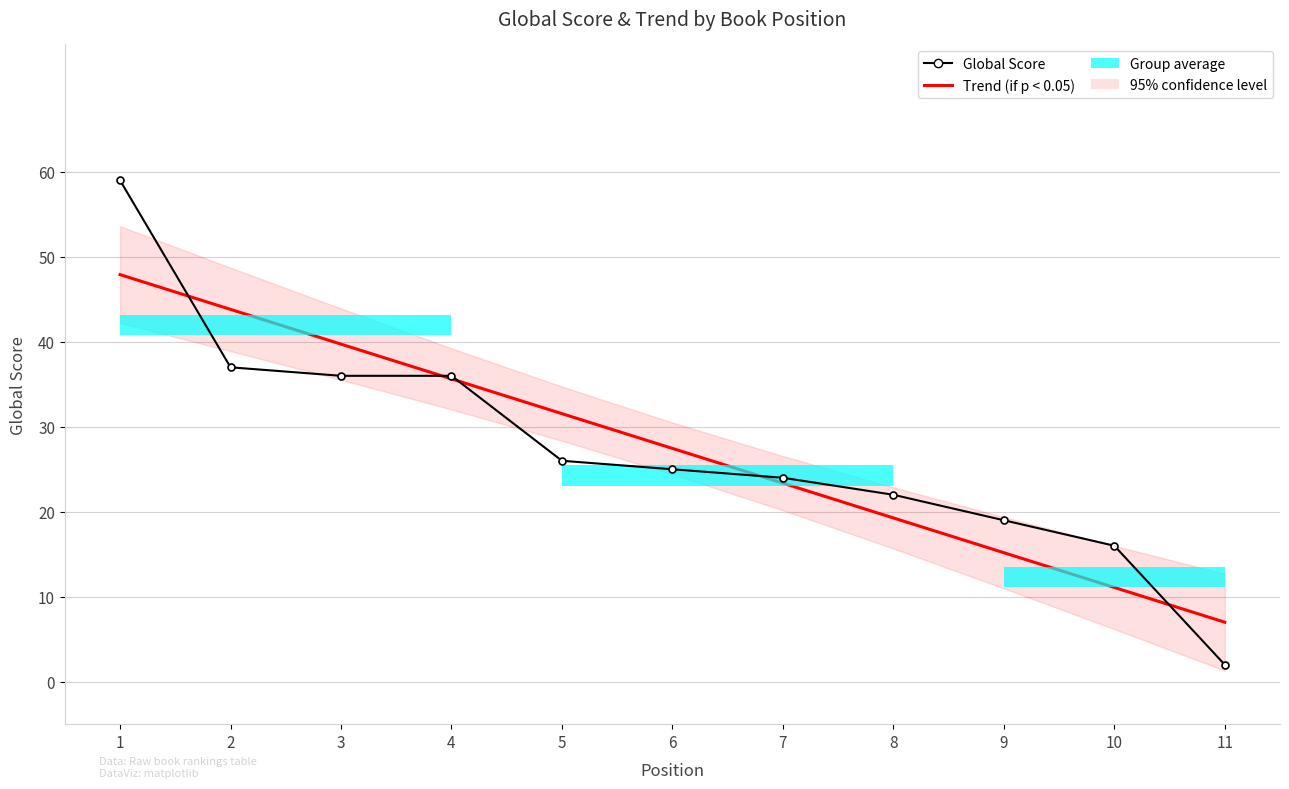

Between 5 and 6, which series saw the biggest shift?

Trend (Global Score)